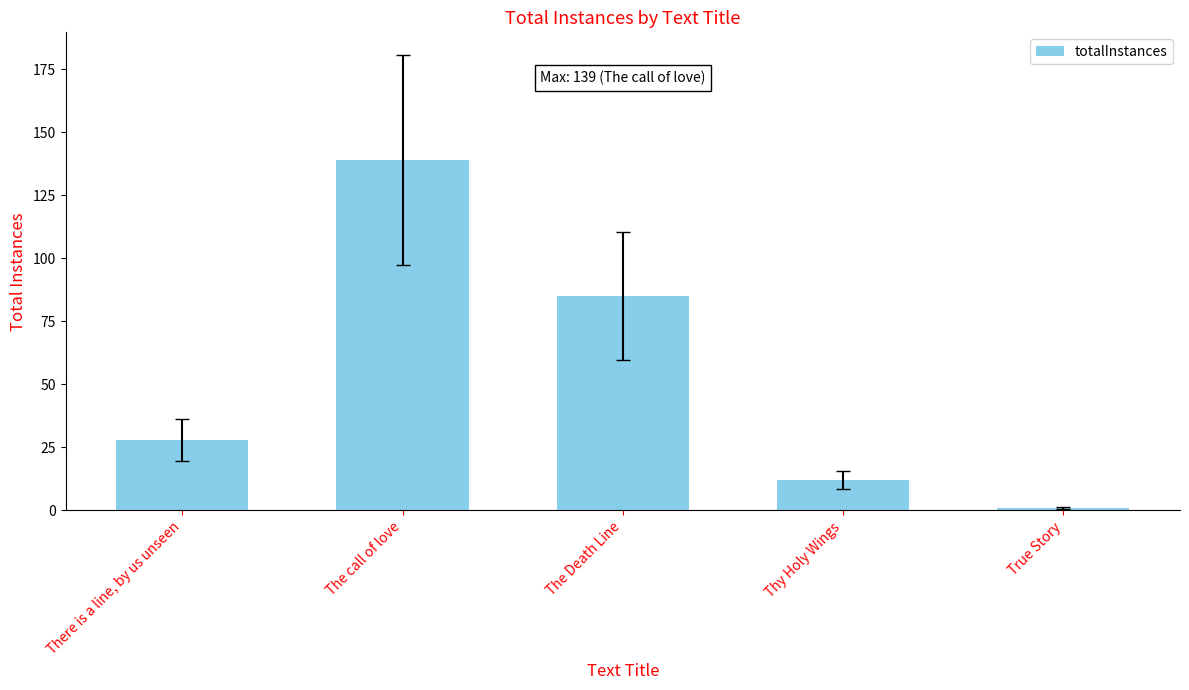

What is the label of the 2nd bar from the left?

The call of love